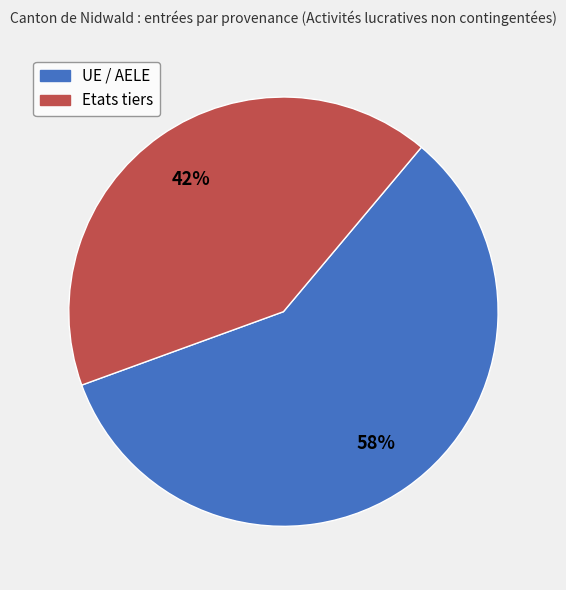

What is the ratio of the value at Etats tiers to the value at UE / AELE?

0.7